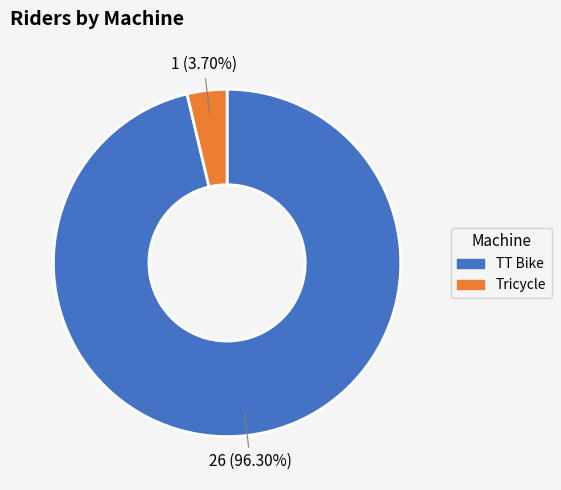

Does TT Bike represent more than half of the total?

Yes